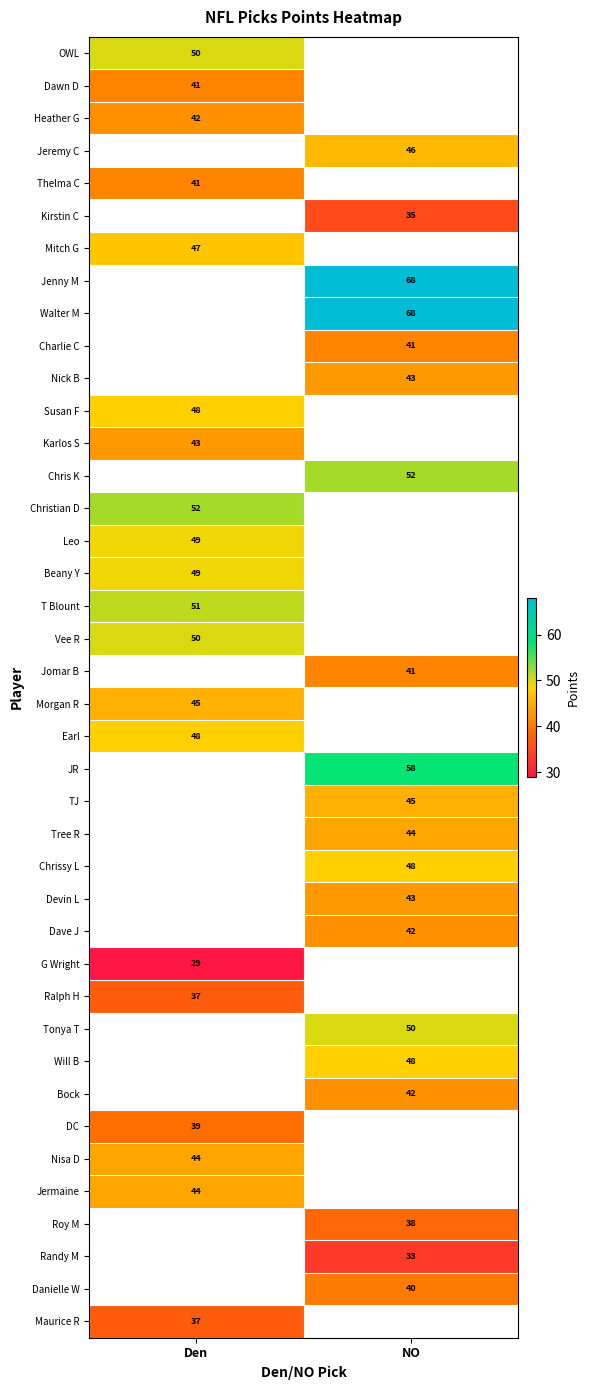

Which has a higher value, NO or Den?

Den